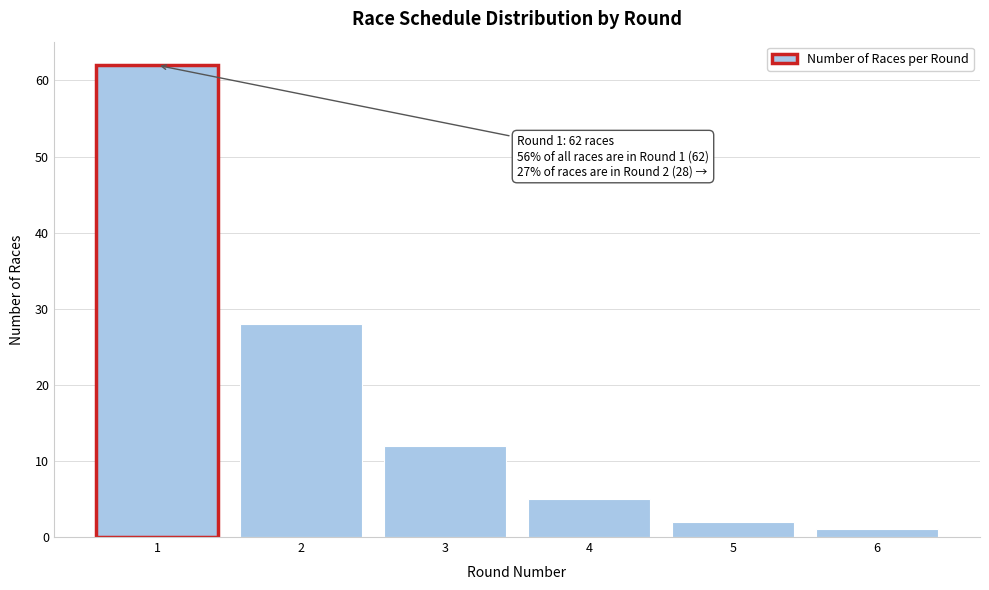

Reading left to right, what are all the values shown in this chart?

62	28	12	5	2	1